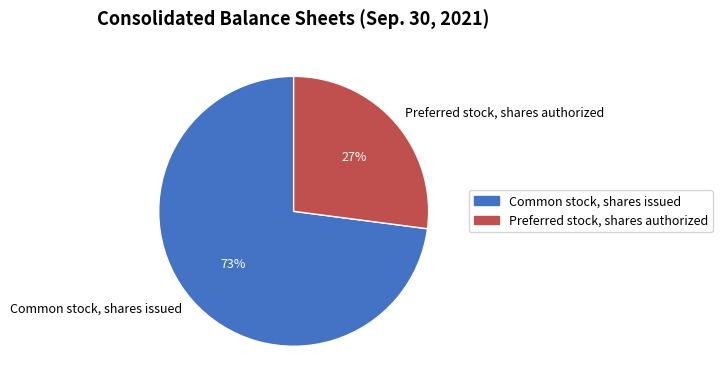

What is the ratio of the value at Common stock, shares issued to the value at Preferred stock, shares authorized?

2.7